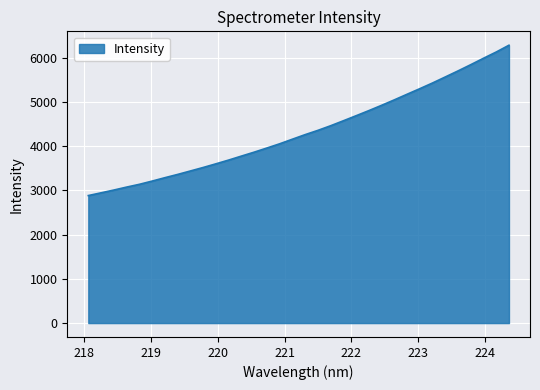

What is the minimum value shown in the chart?

2882.7